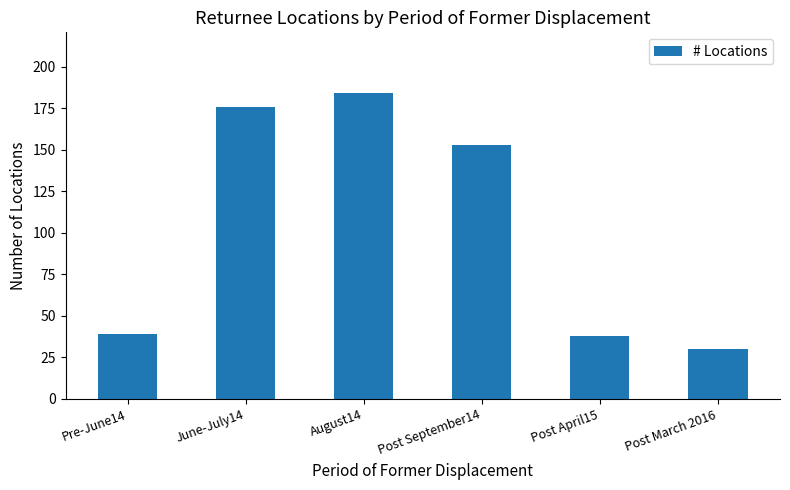

What is the sum of the values at Pre-June14 and August14?

223